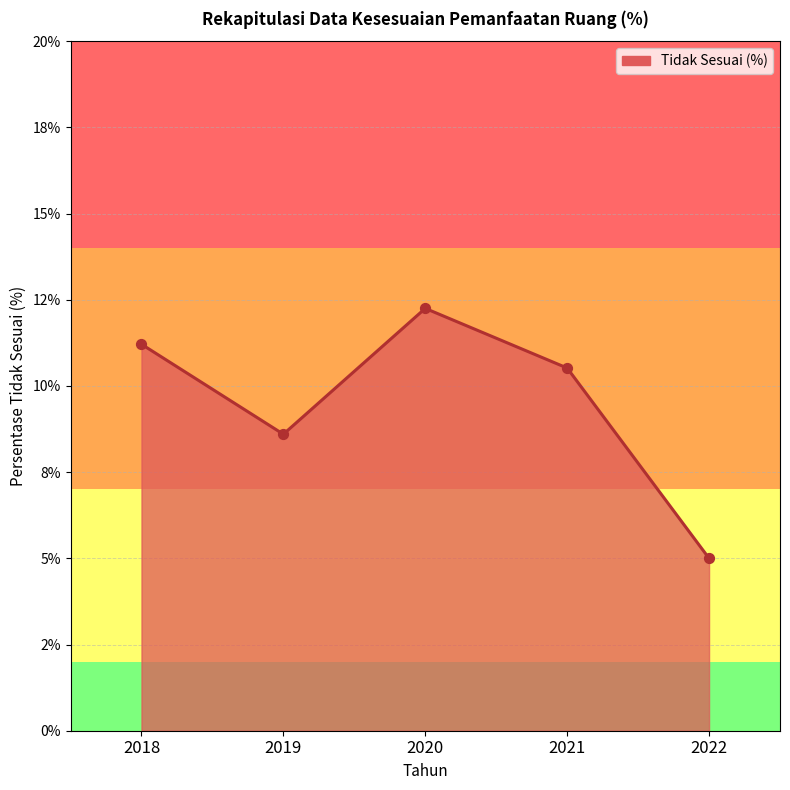

What is the ratio of the value at 2020 to the value at 2018?

1.1